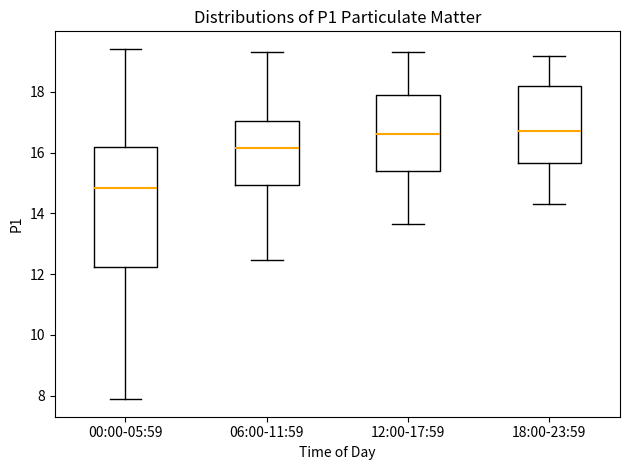

Which box is the tallest, from its lower edge to its upper edge?

00:00-05:59